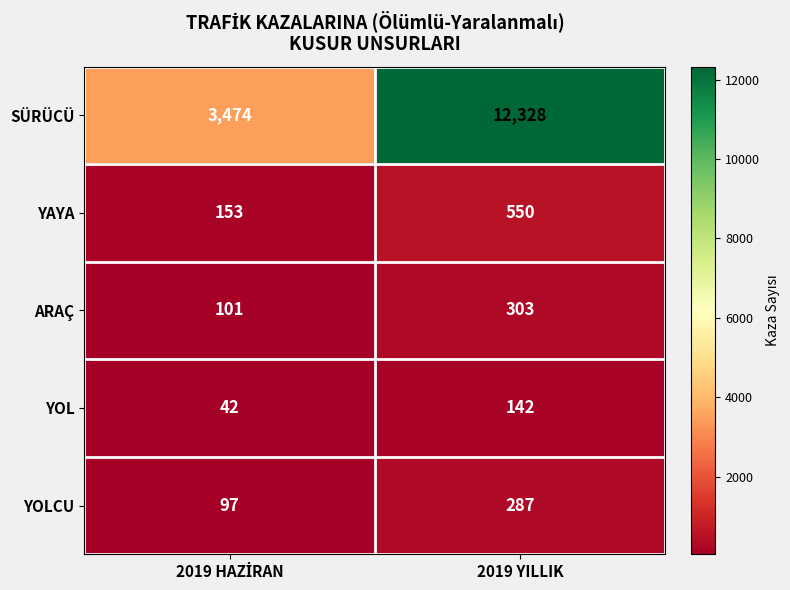

True or false: SÜRÜCÜ has a value of 19082 at 2019 YILLIK.

False